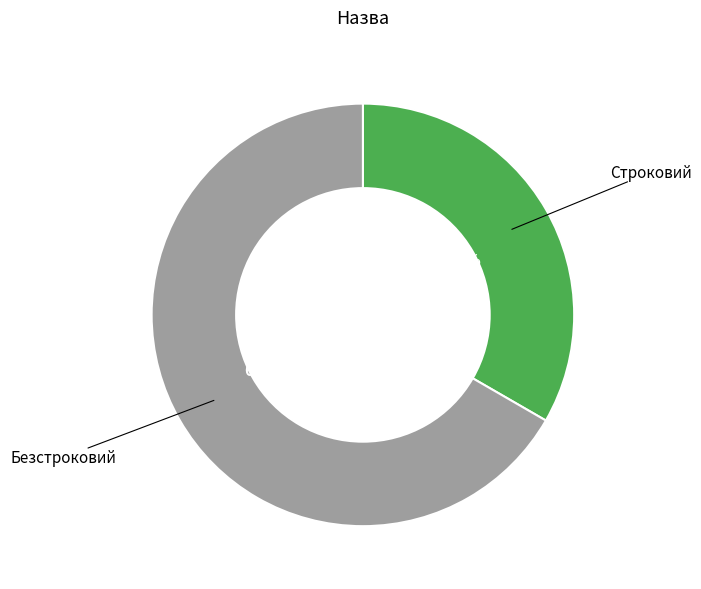

Is there a majority slice in this chart?

Yes